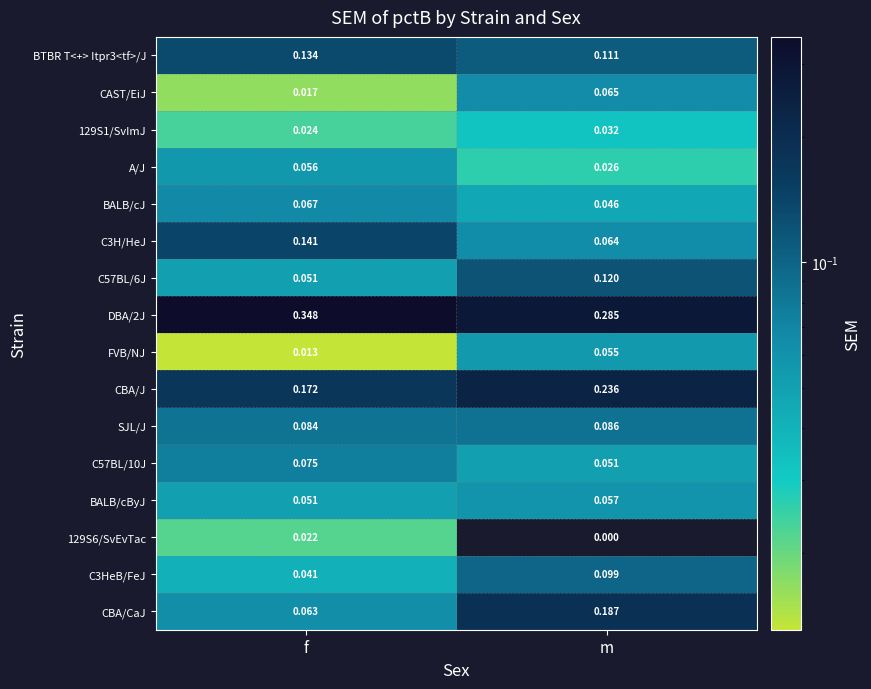

Which series has the widest spread of values?

CBA/CaJ